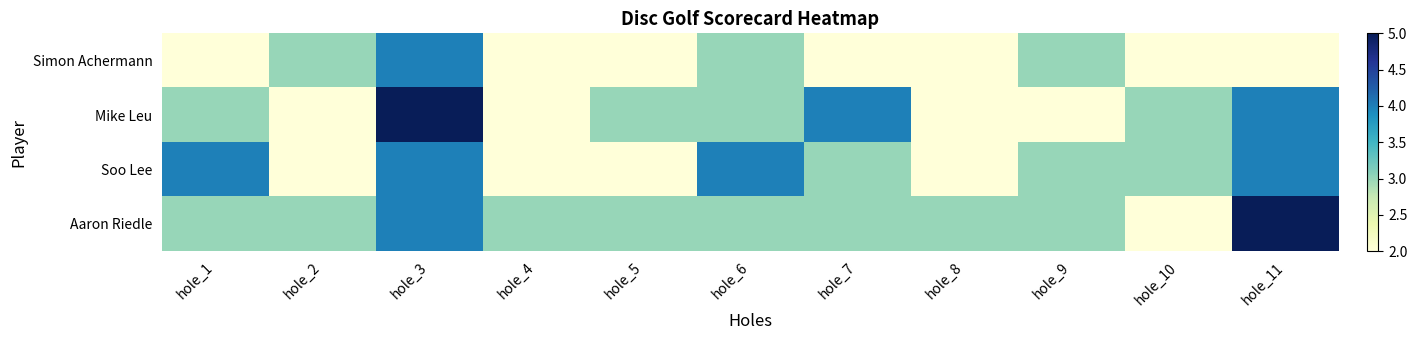

Reading left to right, list all the values displayed in this chart.

Simon Achermann: hole_1=2	hole_2=3	hole_3=4	hole_4=2	hole_5=2	hole_6=3	hole_7=2	hole_8=2	hole_9=3	hole_10=2	hole_11=2
Mike Leu: hole_1=3	hole_2=2	hole_3=5	hole_4=2	hole_5=3	hole_6=3	hole_7=4	hole_8=2	hole_9=2	hole_10=3	hole_11=4
Soo Lee: hole_1=4	hole_2=2	hole_3=4	hole_4=2	hole_5=2	hole_6=4	hole_7=3	hole_8=2	hole_9=3	hole_10=3	hole_11=4
Aaron Riedle: hole_1=3	hole_2=3	hole_3=4	hole_4=3	hole_5=3	hole_6=3	hole_7=3	hole_8=3	hole_9=3	hole_10=2	hole_11=5